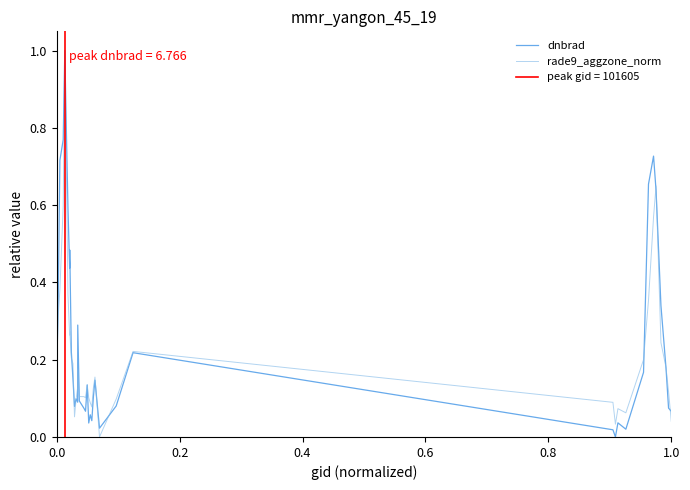

How many distinct data groups are displayed?

2